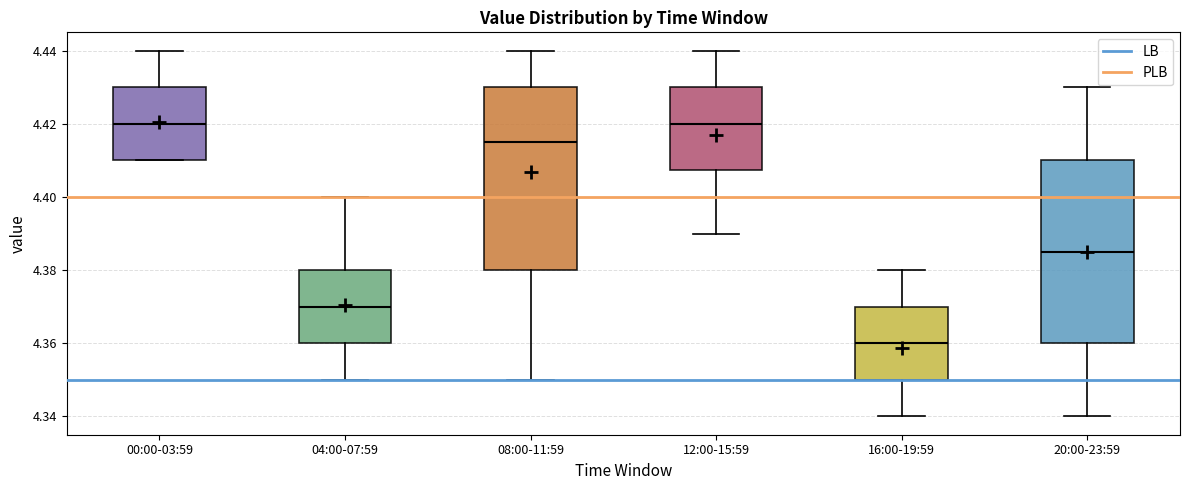

Where is the lower edge of the box for 00:00-03:59 on the y-axis? The values are not printed on the chart, so give them approximately, as read against the axis.

4.410